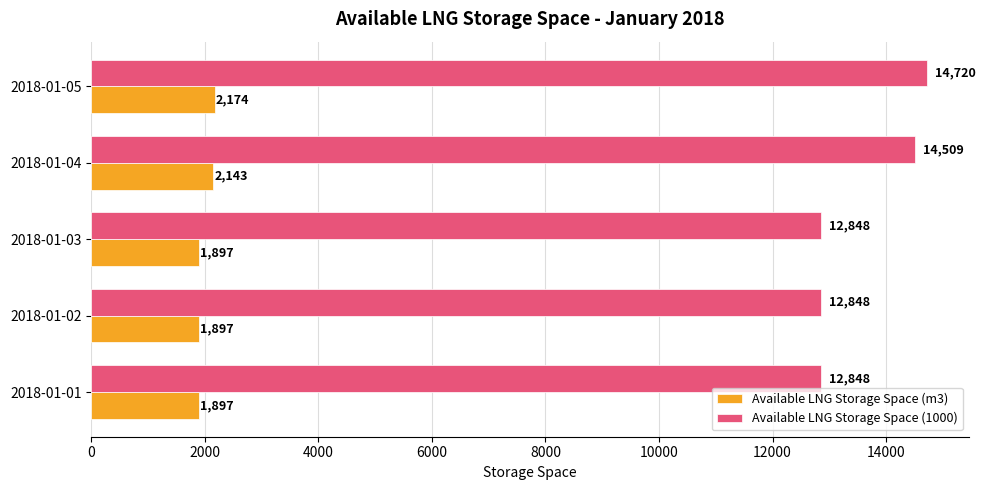

At how many categories does at least one series exceed 14503?

2